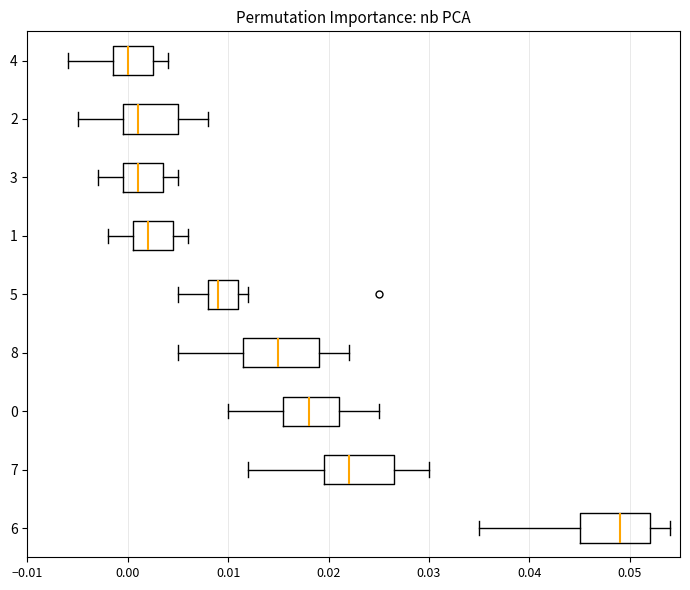

Reading bottom to top, transcribe this box plot: for each box, give where its median line is, the range the box spans, and where its two whiskers end, as read against the x-axis. The values are not printed on the chart, so give them approximately, as read against the axis.

6: median 0.049, box 0.045 to 0.052, whiskers 0.035 to 0.054
7: median 0.022, box 0.020 to 0.027, whiskers 0.012 to 0.030
0: median 0.018, box 0.016 to 0.021, whiskers 0.010 to 0.025
8: median 0.015, box 0.012 to 0.019, whiskers 0.005 to 0.022
5: median 0.009, box 0.008 to 0.011, whiskers 0.005 to 0.012
1: median 0.002, box 0.001 to 0.005, whiskers -0.002 to 0.006
3: median 0.001, box 0.000 to 0.004, whiskers -0.003 to 0.005
2: median 0.001, box 0.000 to 0.005, whiskers -0.005 to 0.008
4: median 0.000, box -0.001 to 0.003, whiskers -0.006 to 0.004